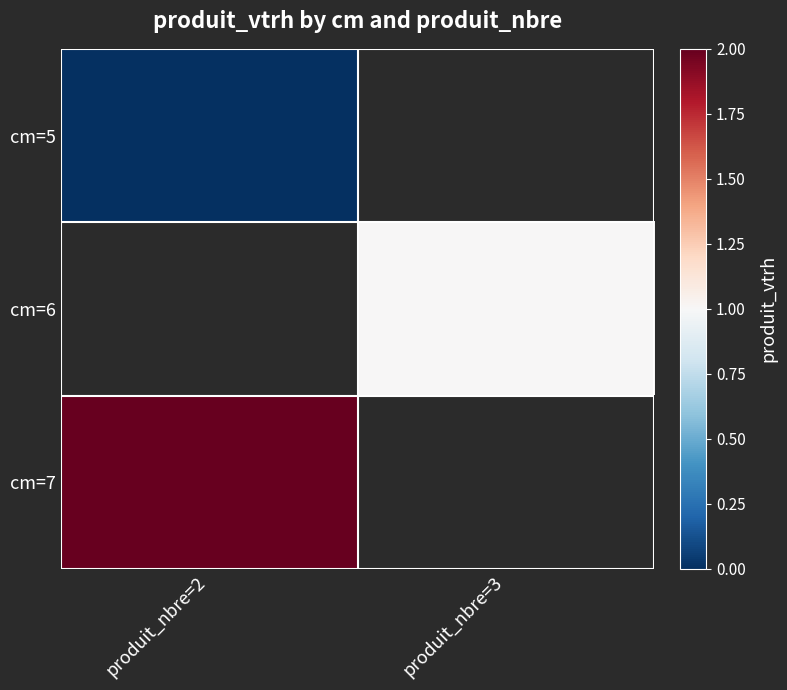

What is the highest value of the cm=7 series?

2.0